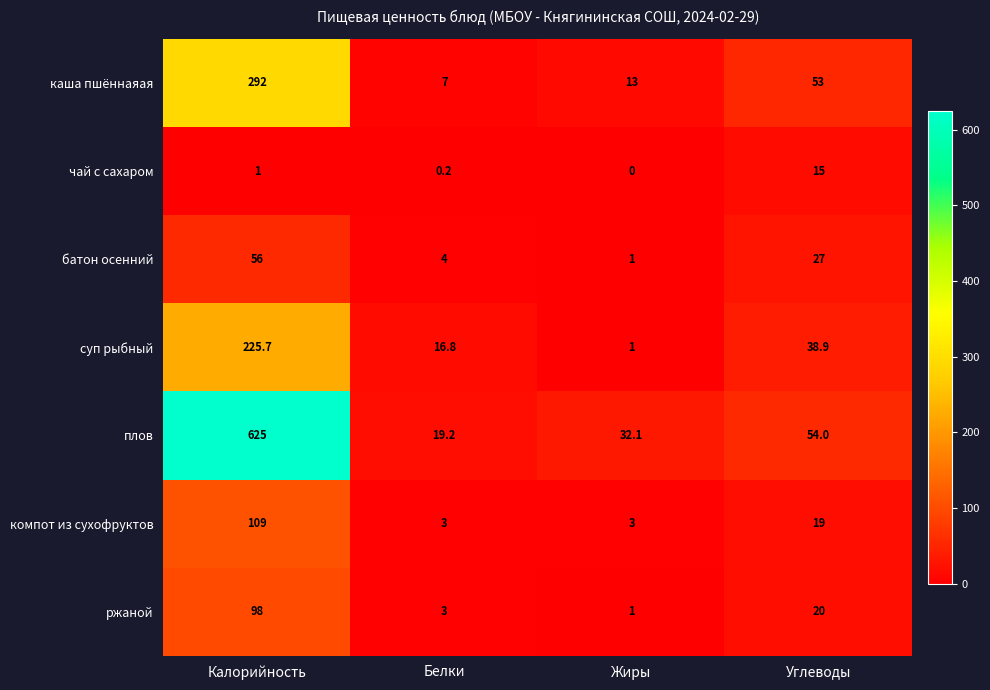

What is the difference between the maximum and minimum values in the каша пшённаяая series?

285.0